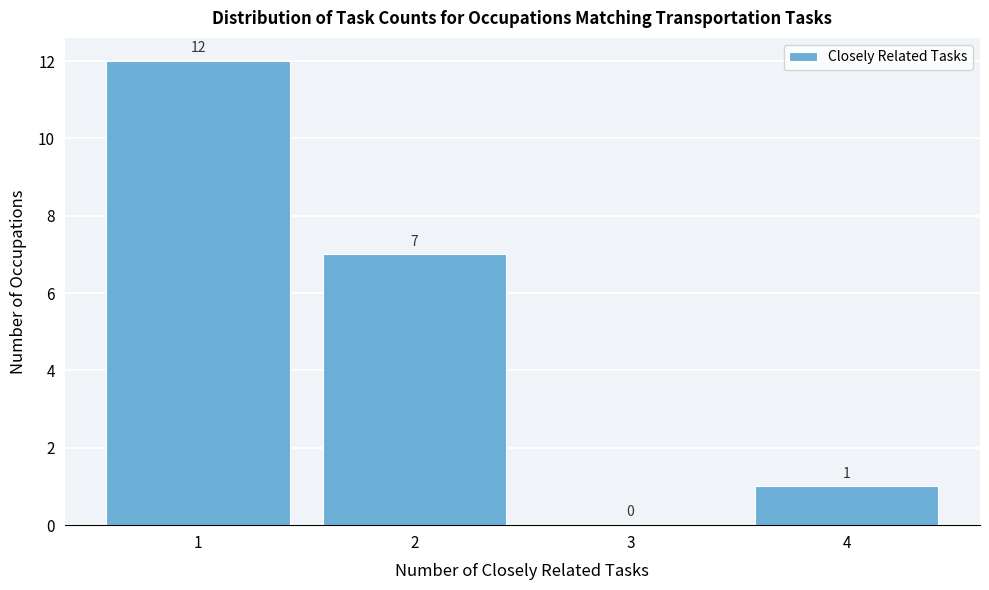

How tall is the bar that spans 1.5 to 2.5 on the x-axis?

7